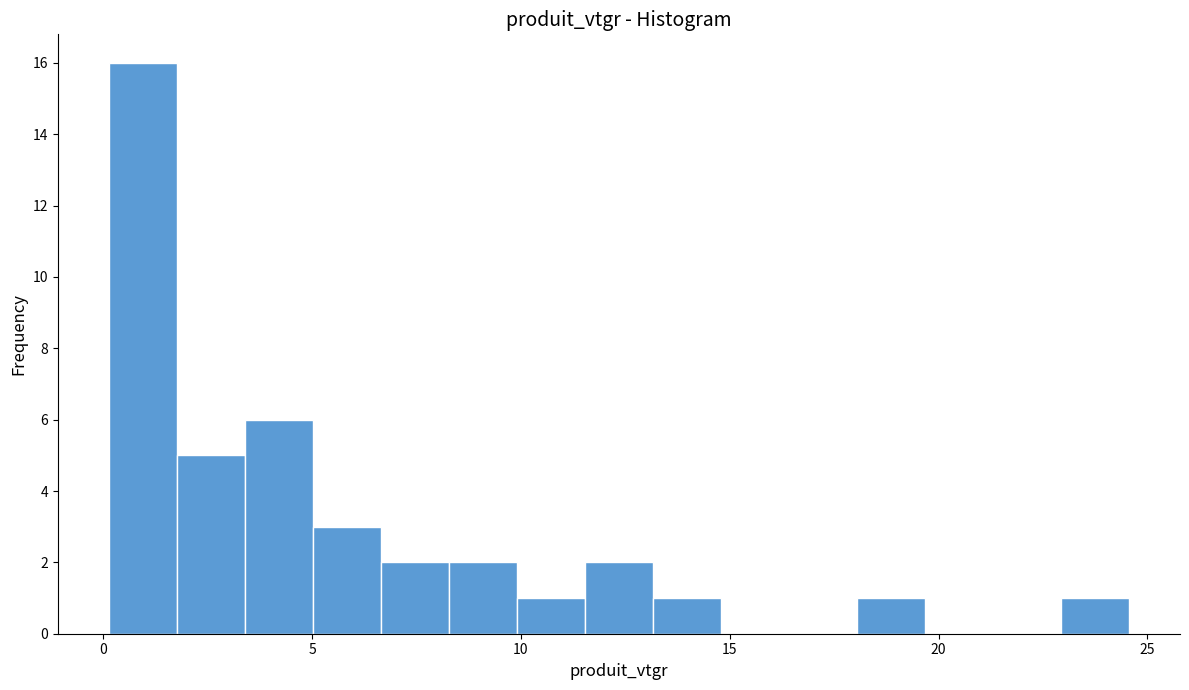

Read against the x-axis, roughly where is the centre of the tallest bar?

1.0